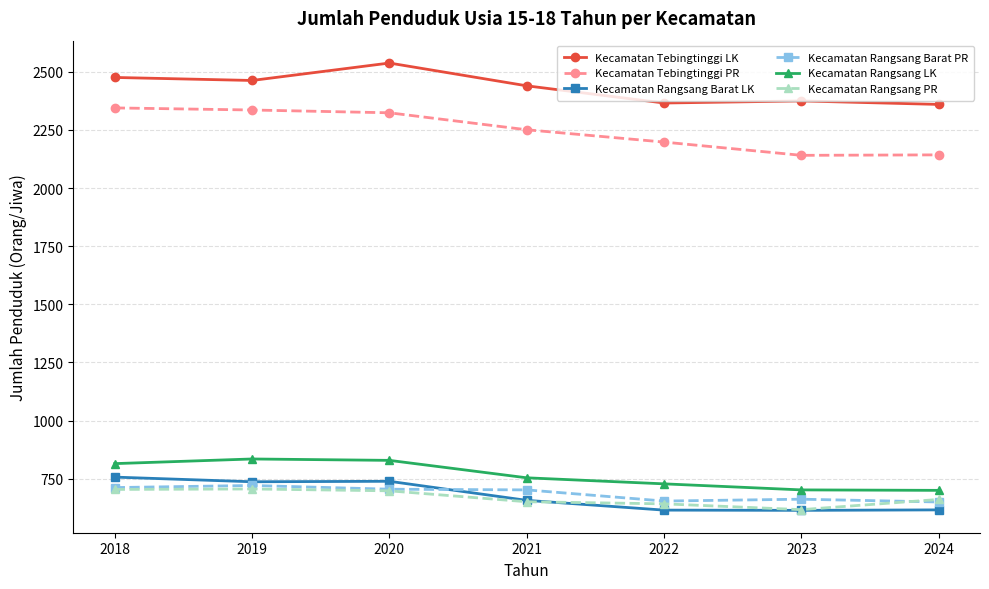

Is it true that Kecamatan Rangsang Barat PR equals 266 at 2024?

False